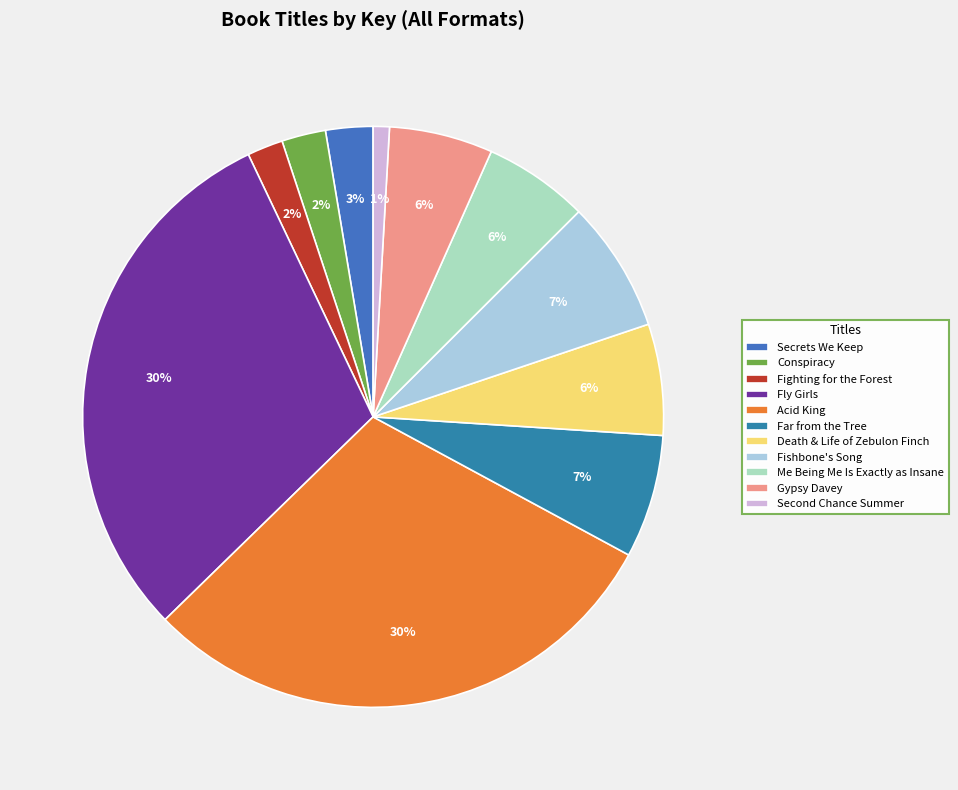

True or false: Fishbone's Song accounts for 1% of the total.

False